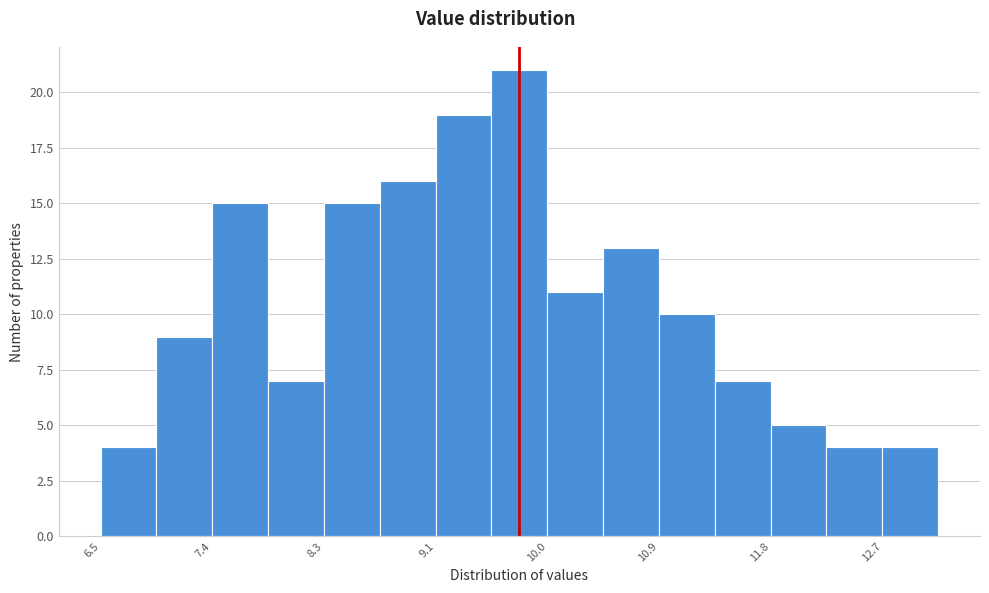

Reading left to right, list every bar in this chart as the range it spans on the x-axis followed by its height. Neither the bar edges nor the heights are printed on the chart, so give them approximately, as read against the axes.

6.50 to 6.94: 4
6.94 to 7.38: 9
7.38 to 7.82: 15
7.82 to 8.26: 7
8.26 to 8.70: 15
8.70 to 9.14: 16
9.14 to 9.58: 19
9.58 to 10.02: 21
10.02 to 10.46: 11
10.46 to 10.90: 13
10.90 to 11.34: 10
11.34 to 11.78: 7
11.78 to 12.22: 5
12.22 to 12.66: 4
12.66 to 13.10: 4